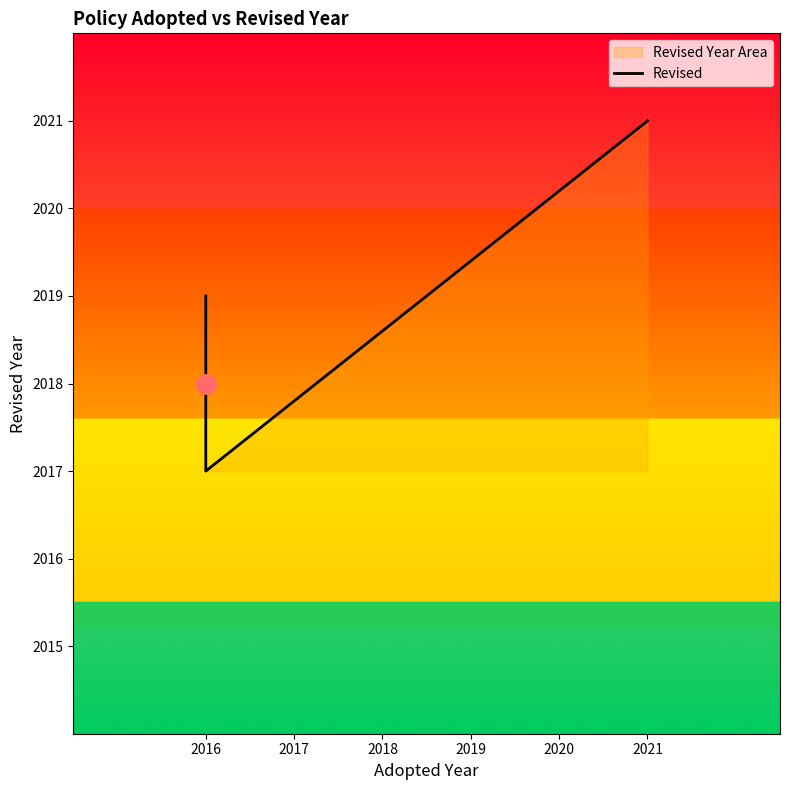

How many points are lower than both their immediate neighbors (excluding endpoints)?

1